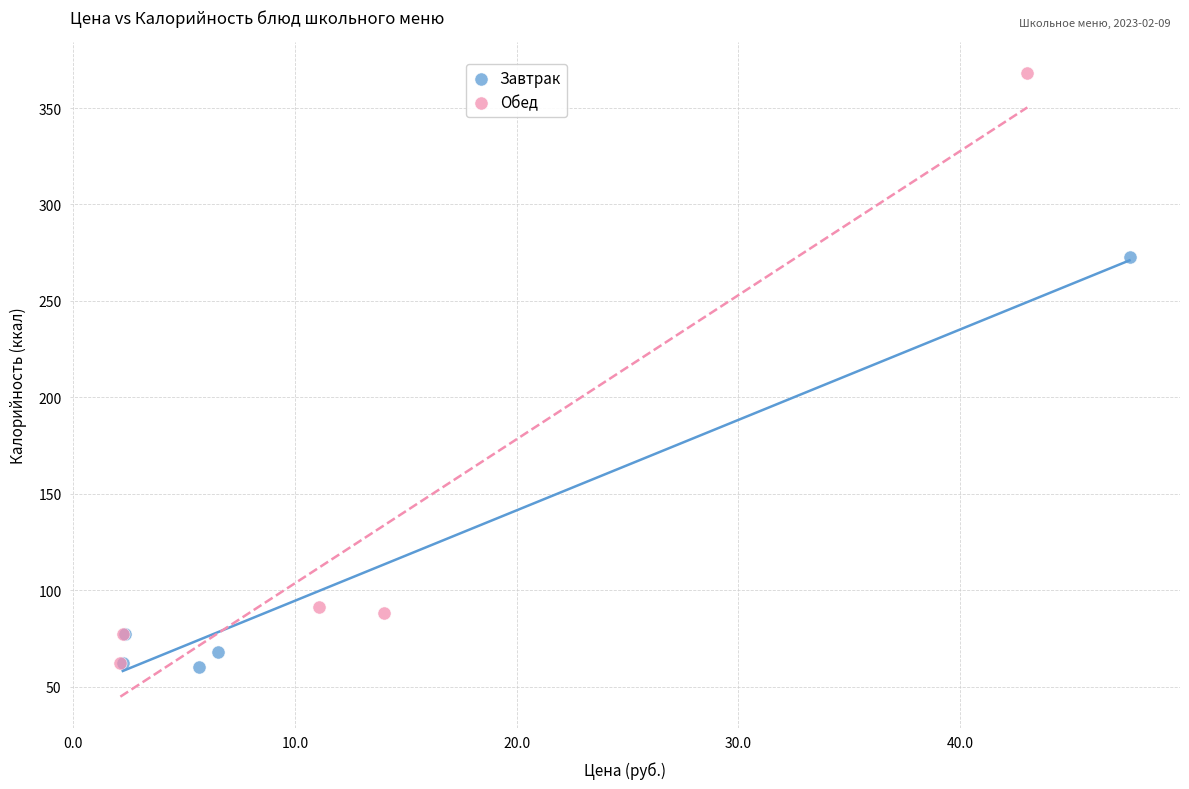

Which series has the widest spread of Y values?

Обед